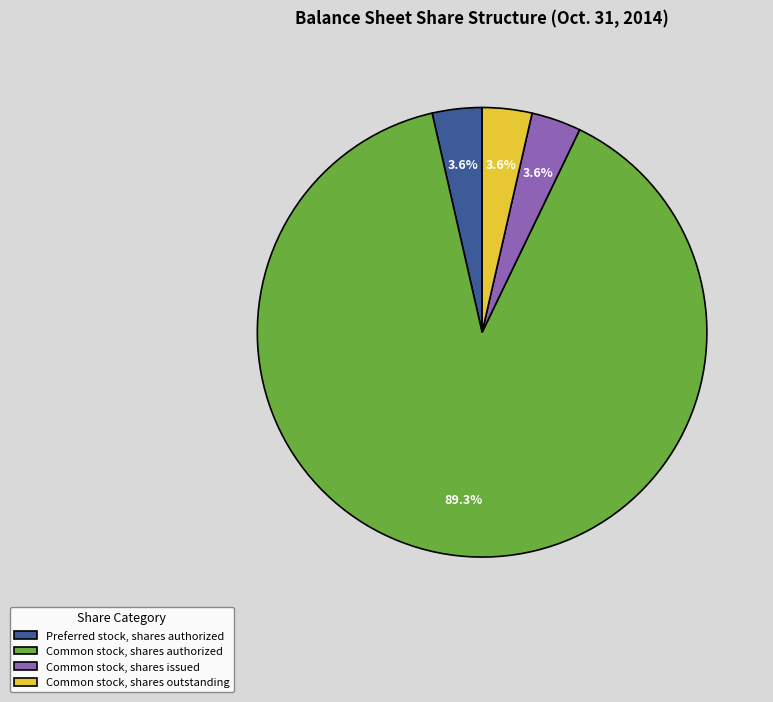

What is the largest slice in the pie chart?

Common stock, shares authorized